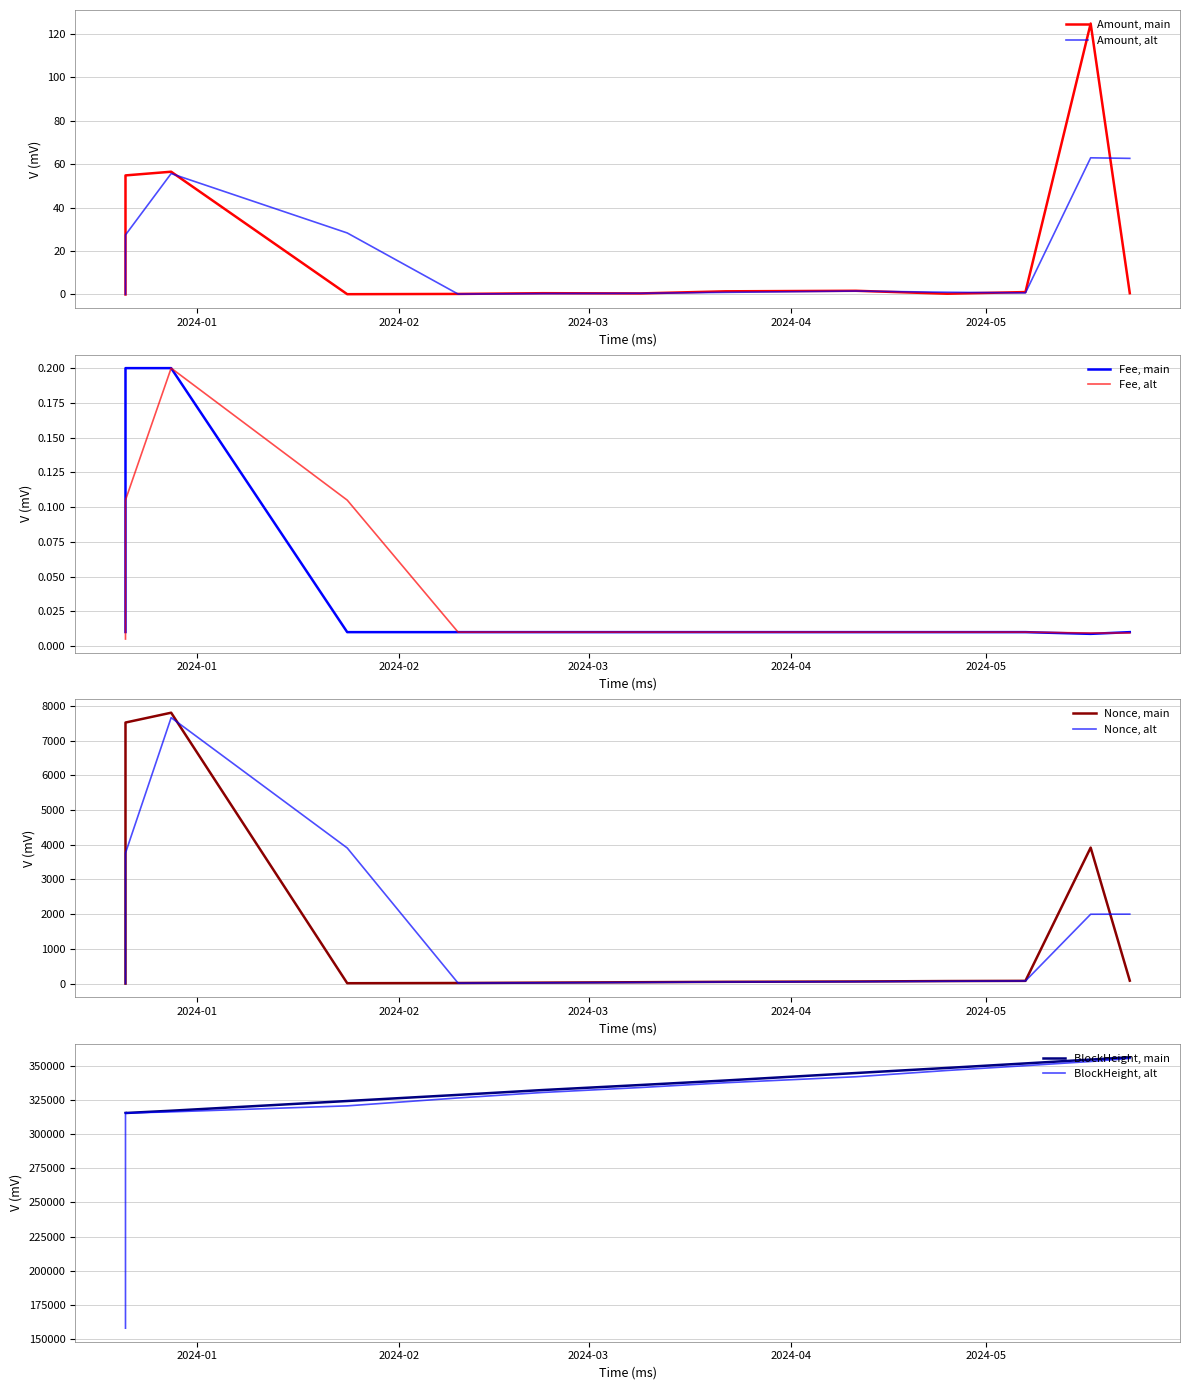

True or false: Fee and BlockHeight intersect in this chart.

False